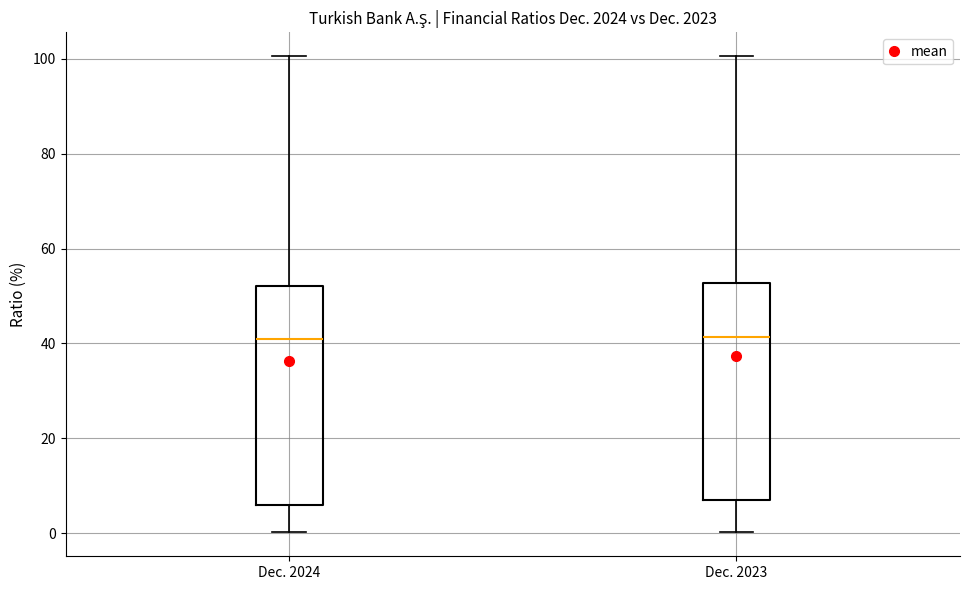

Where is the upper edge of the box for Dec. 2023 on the y-axis? The values are not printed on the chart, so give them approximately, as read against the axis.

52